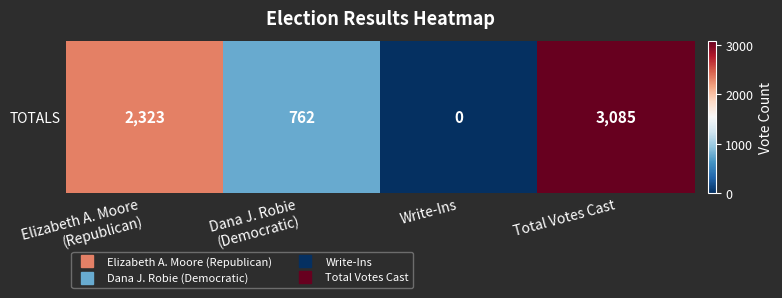

The value at Total Votes Cast is 3085. True or false?

True